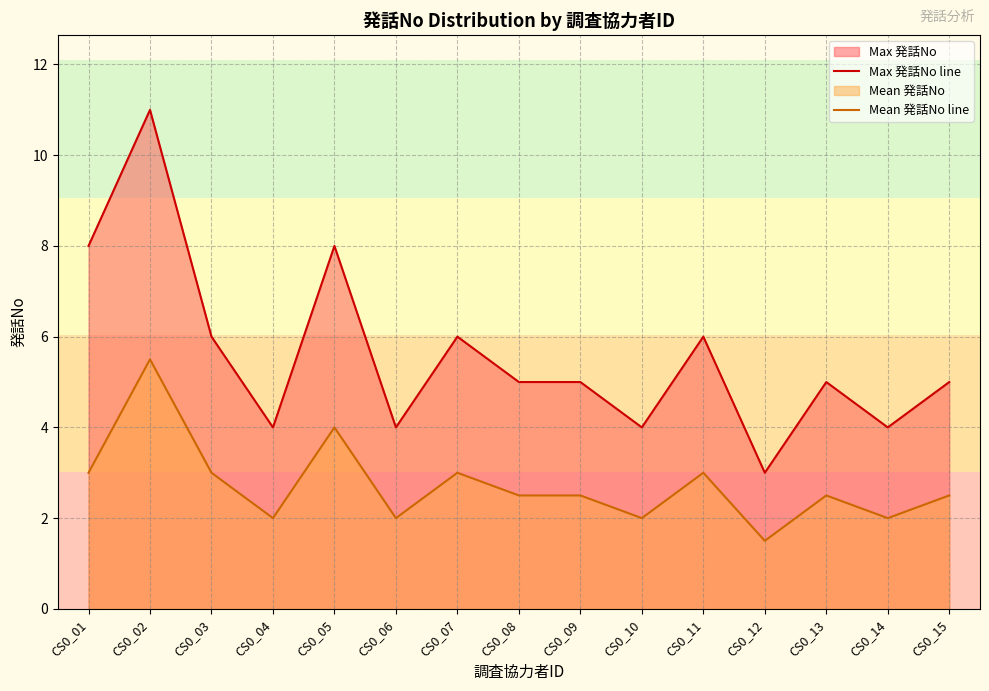

What is the value of the Mean 発話No line point at the 5th from the left?

4.0